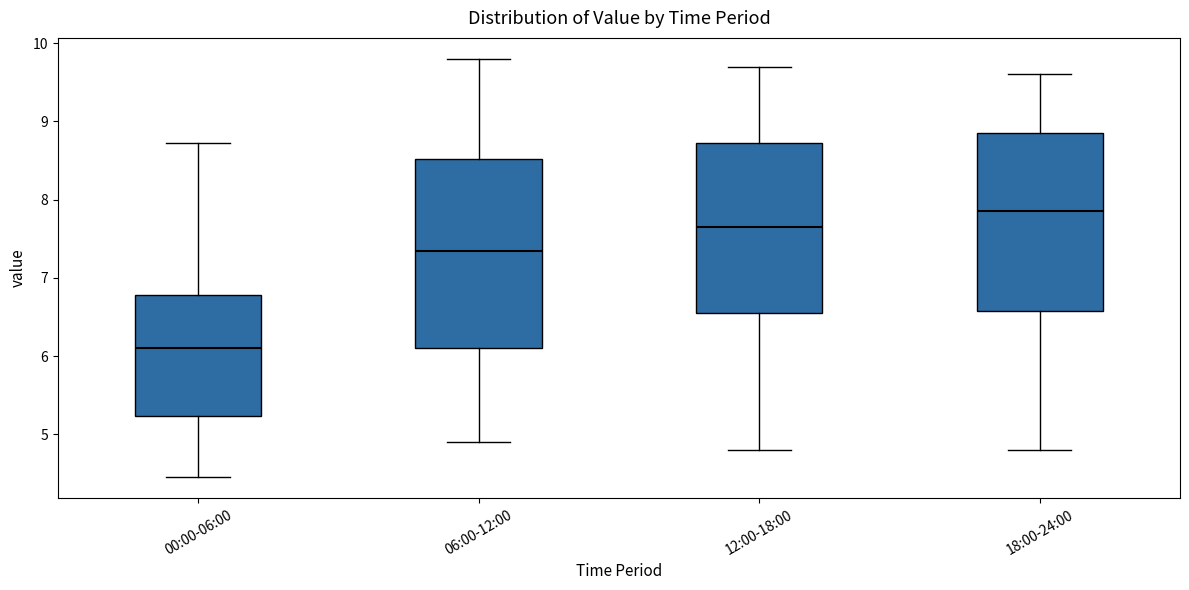

Reading left to right, read every box against the y-axis: the position of its median line, the range the box covers, and the ends of its whiskers. The values are not printed on the chart, so give them approximately, as read against the axis.

00:00-06:00: median 6.1, box 5.2 to 6.8, whiskers 4.5 to 8.7
06:00-12:00: median 7.4, box 6.1 to 8.5, whiskers 4.9 to 9.8
12:00-18:00: median 7.7, box 6.6 to 8.7, whiskers 4.8 to 9.7
18:00-24:00: median 7.9, box 6.6 to 8.9, whiskers 4.8 to 9.6